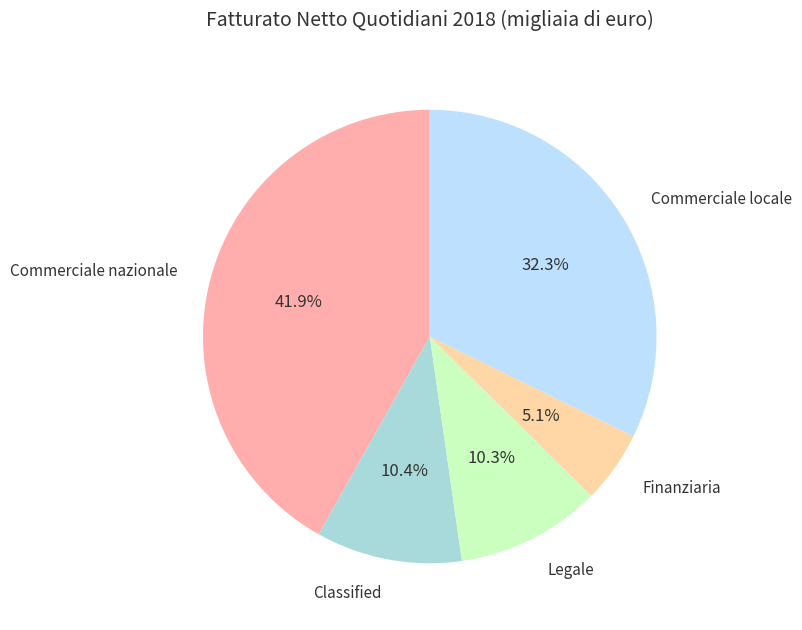

Which has a higher value, Commerciale locale or Legale?

Commerciale locale